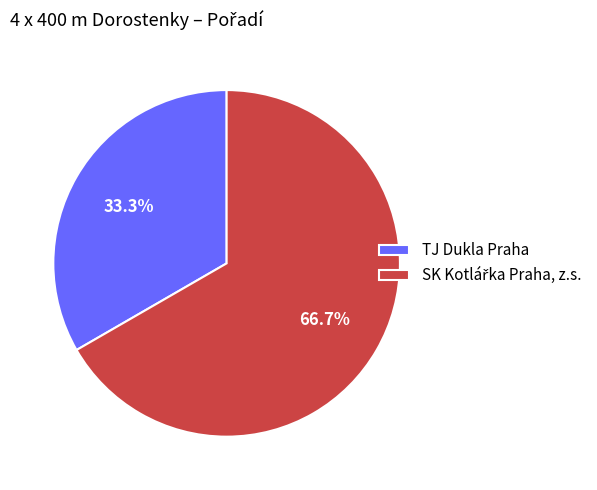

What is the smallest slice in the pie chart?

TJ Dukla Praha